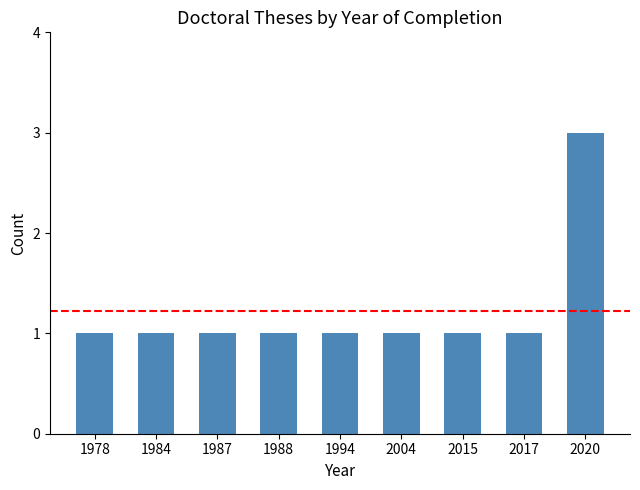

What is the ratio of the value at 1994 to the value at 1984?

1.0